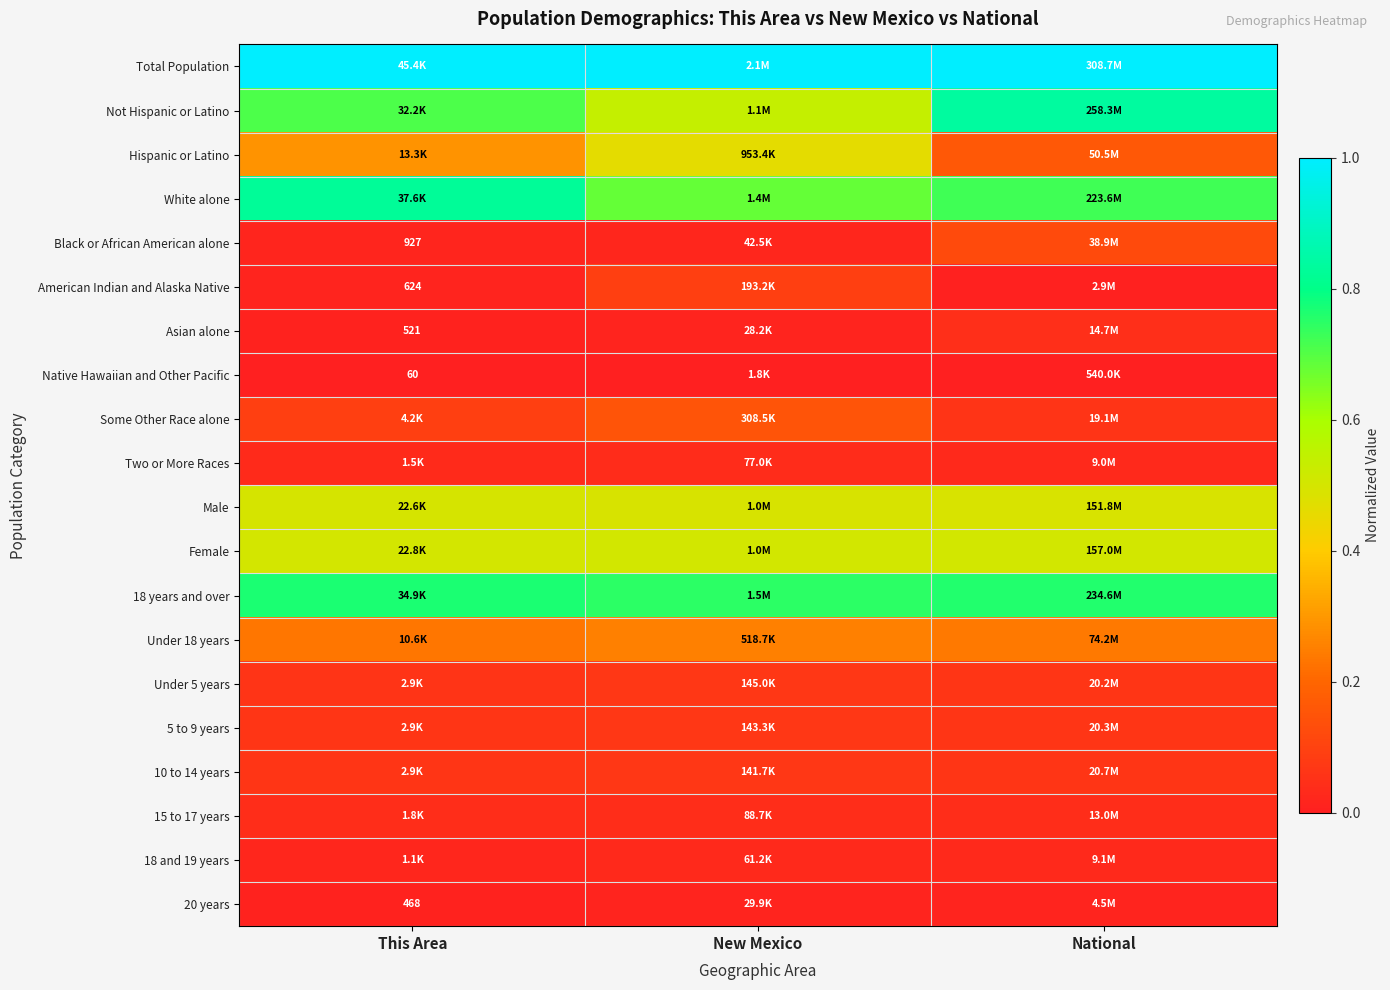

How many Hispanic or Latino values are between 0 and 1?

3